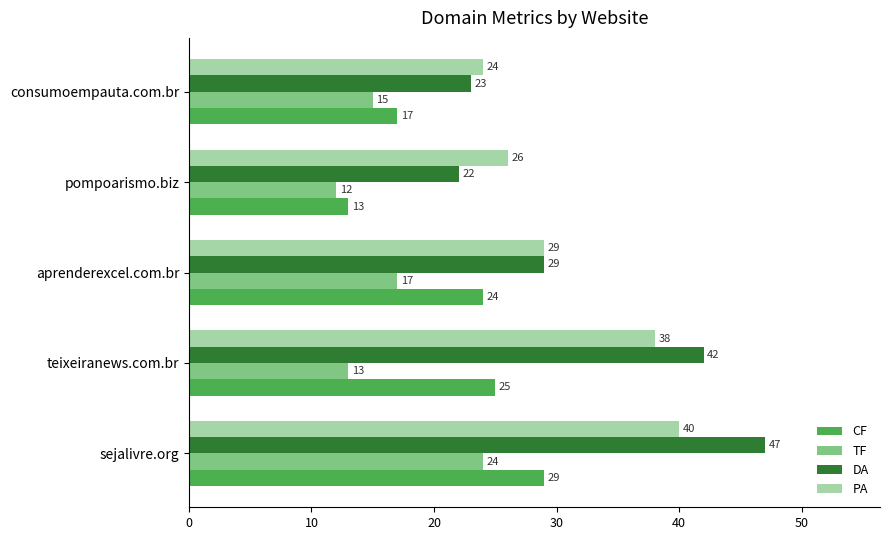

The value of PA at sejalivre.org is 53. True or false?

False